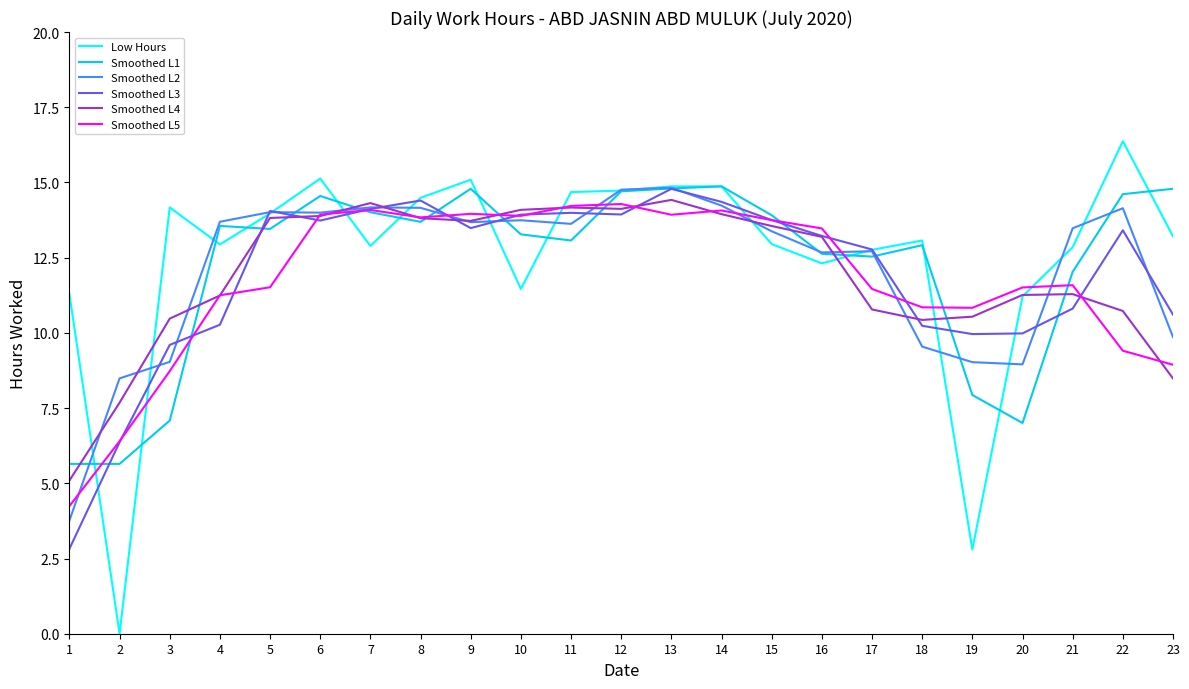

Is this an area chart (filled region under the line)?

No